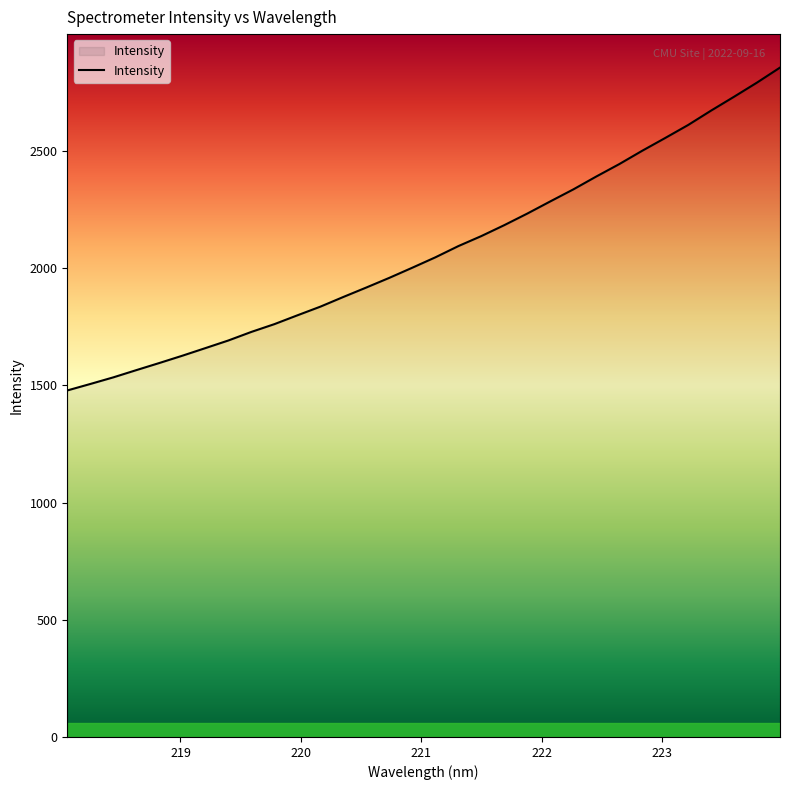

What is the difference between the maximum and minimum values?

1377.8